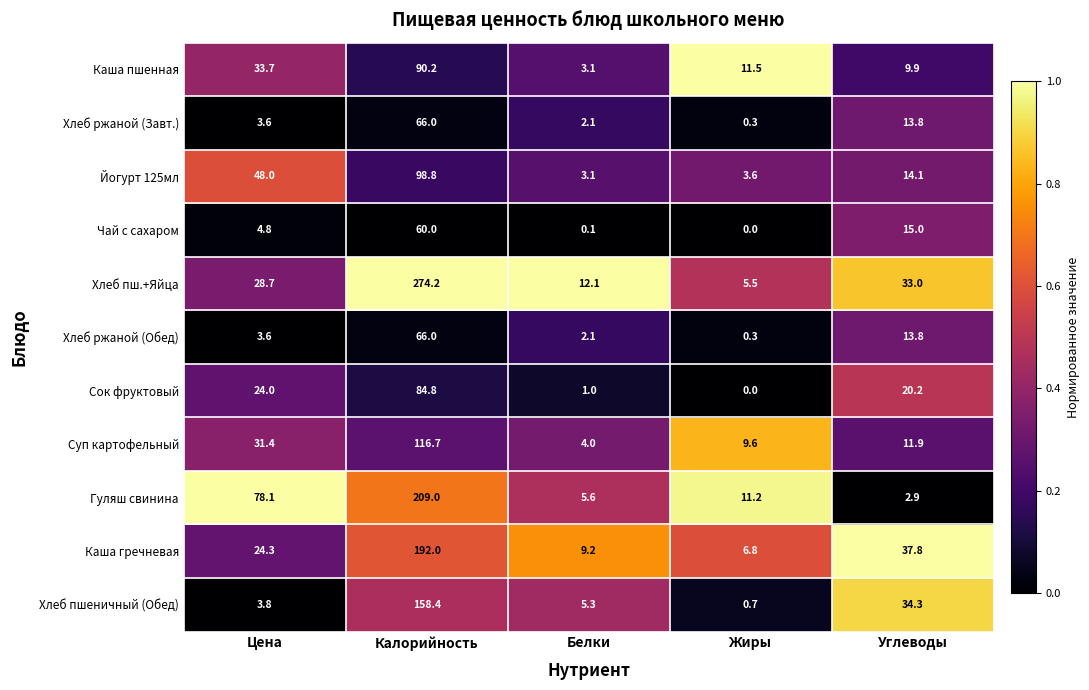

True or false: Чай с сахаром has a value of 4.8 at Цена.

True